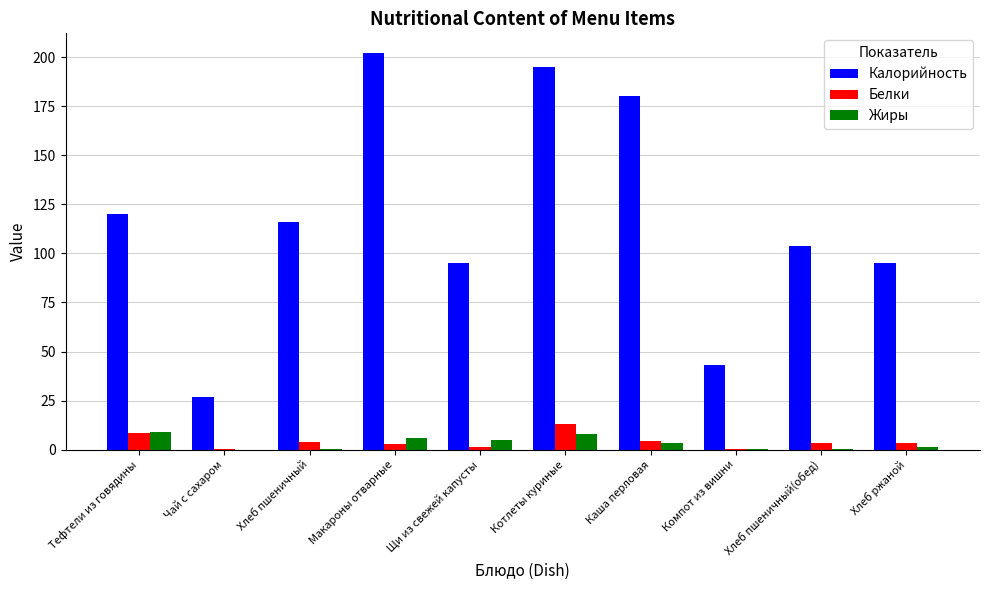

Read the Белки value at Тефтели из говядины.

8.7